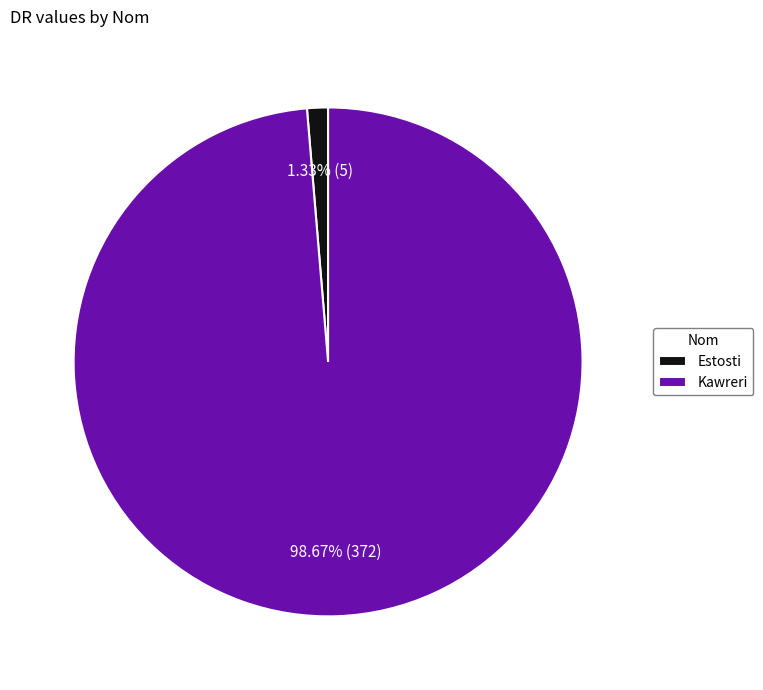

Which has a higher value, Kawreri or Estosti?

Kawreri